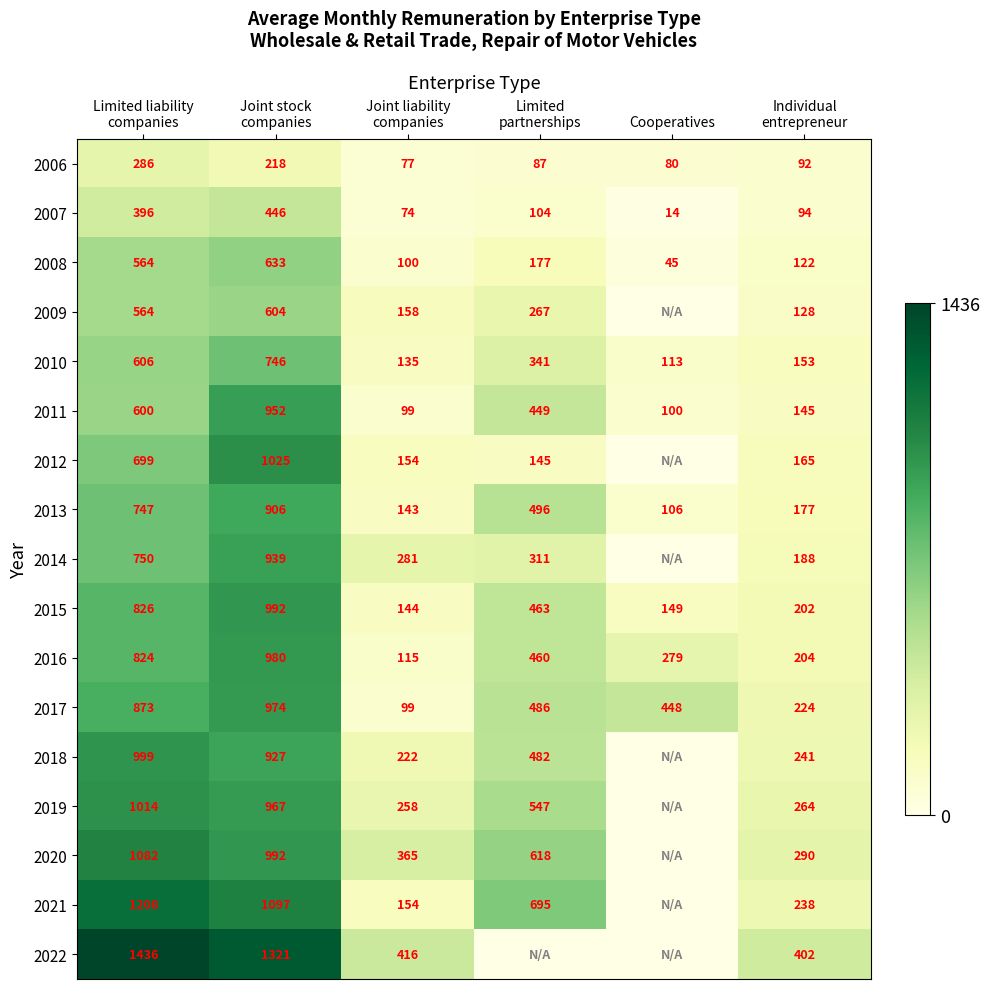

The 2013 series shows 68.4 at Joint liability companies. True or false?

False